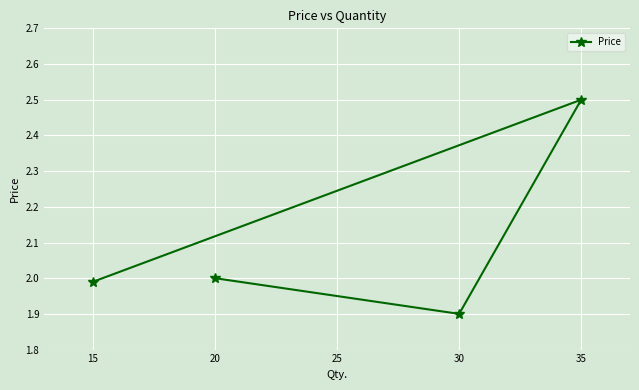

What value does the data have at 35?

2.5